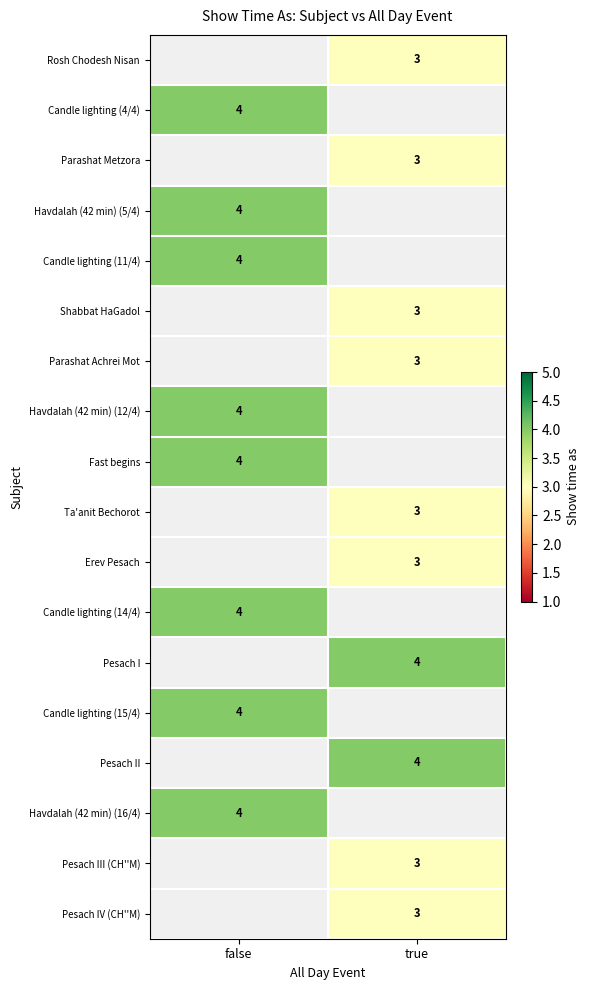

Is it true that Parashat Achrei Mot equals 5 at true?

False